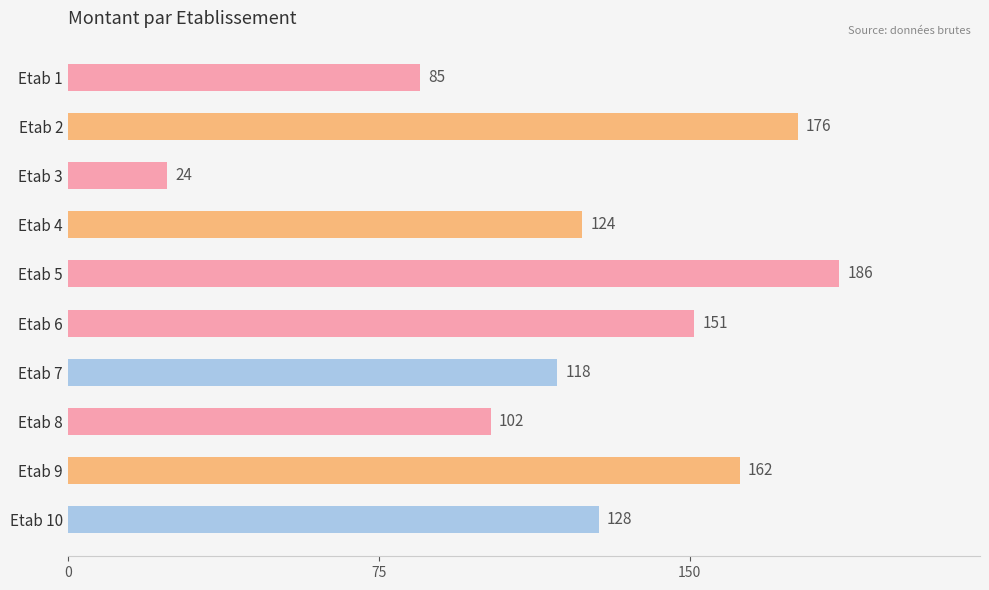

At which category does the chart reach its minimum across all series?

Etab 3